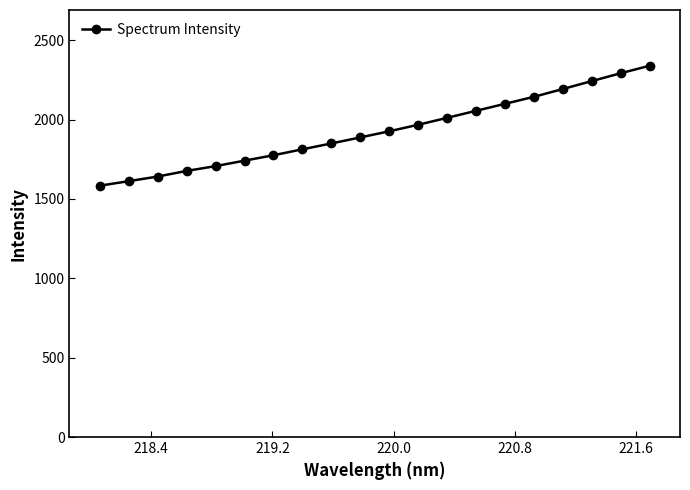

What is the value of the 11th point from the left?

1926.4